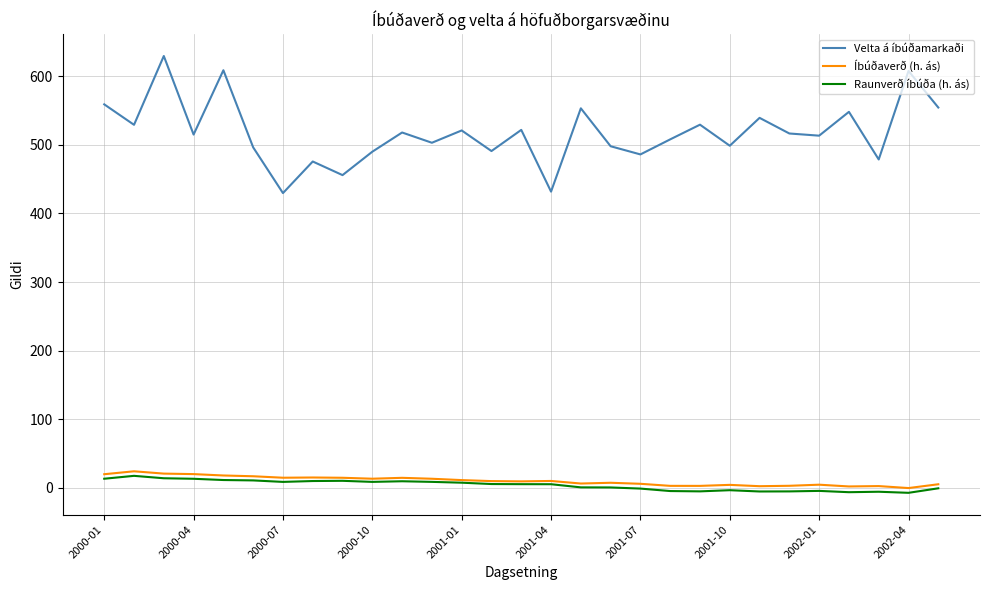

True or false: Raunverð íbúða (h. ás) and Velta á íbúðamarkaði intersect in this chart.

False